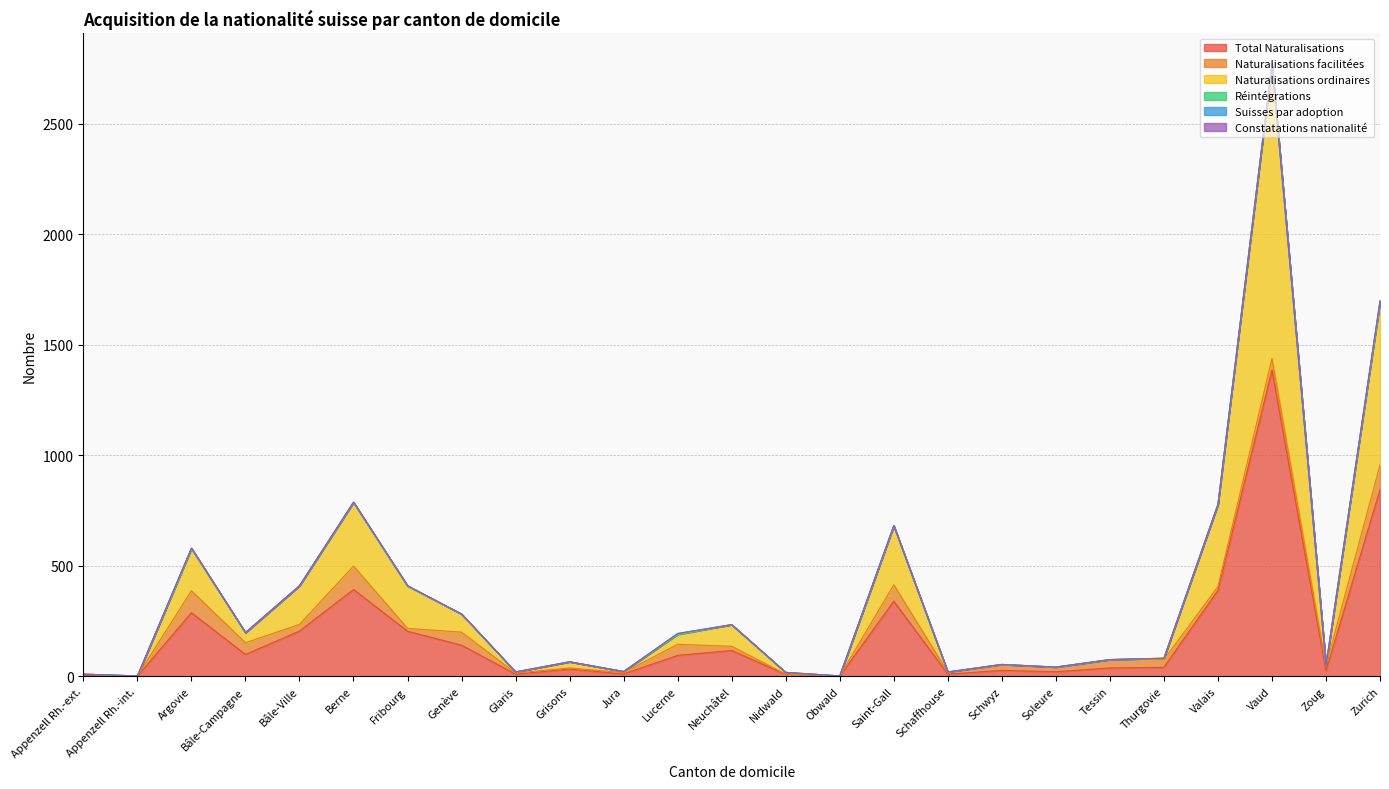

True or false: Réintégrations and Naturalisations ordinaires intersect in this chart.

False